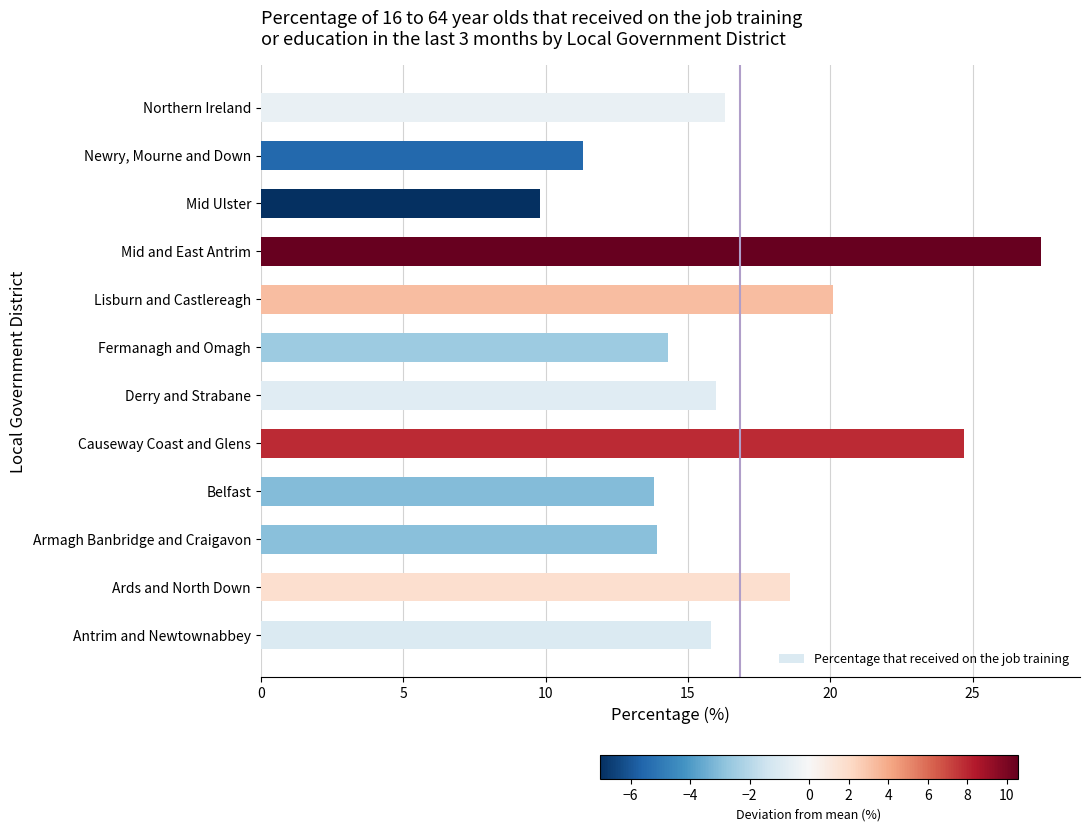

How many bars are there in total?

12